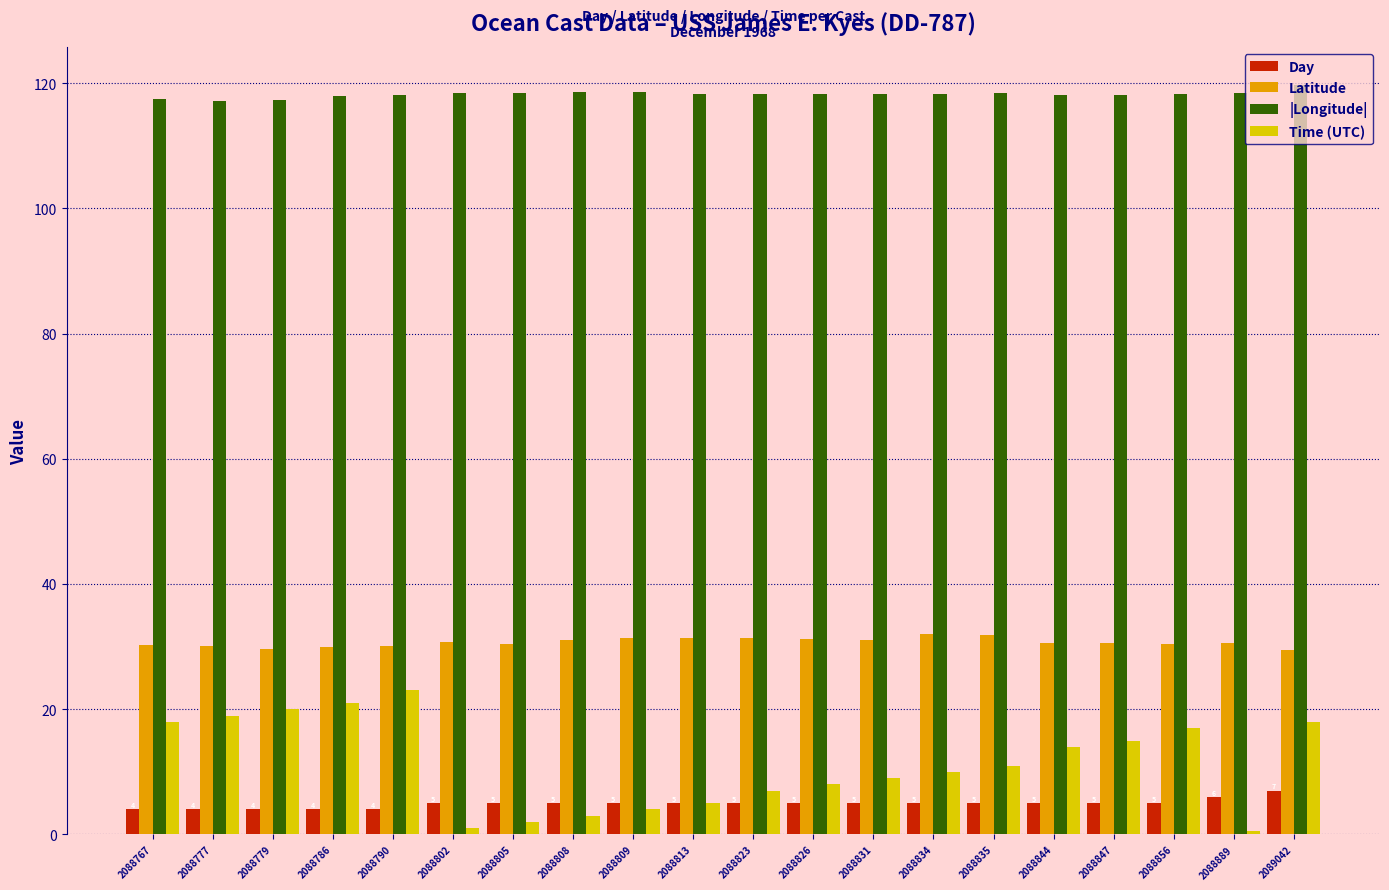

How many categories are shown in the chart?

20